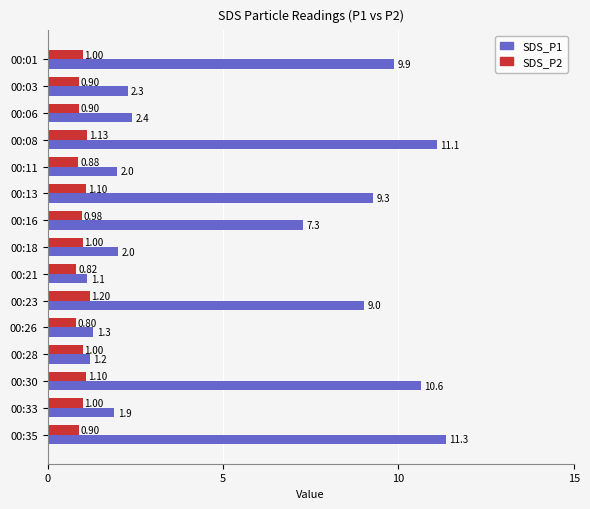

Rank the series by their average value, from highest to lowest.

SDS_P1, SDS_P2